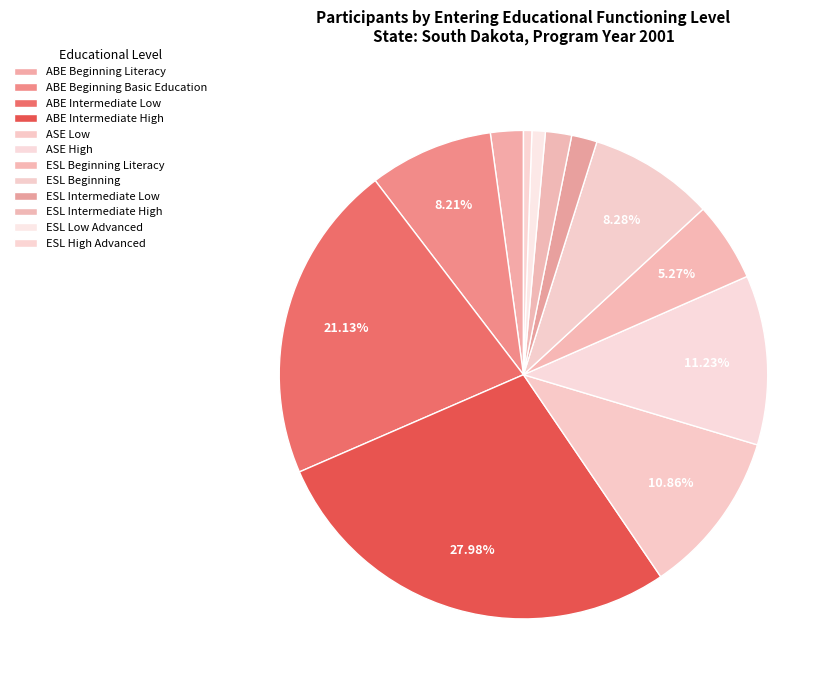

How many segments does this pie chart have?

12